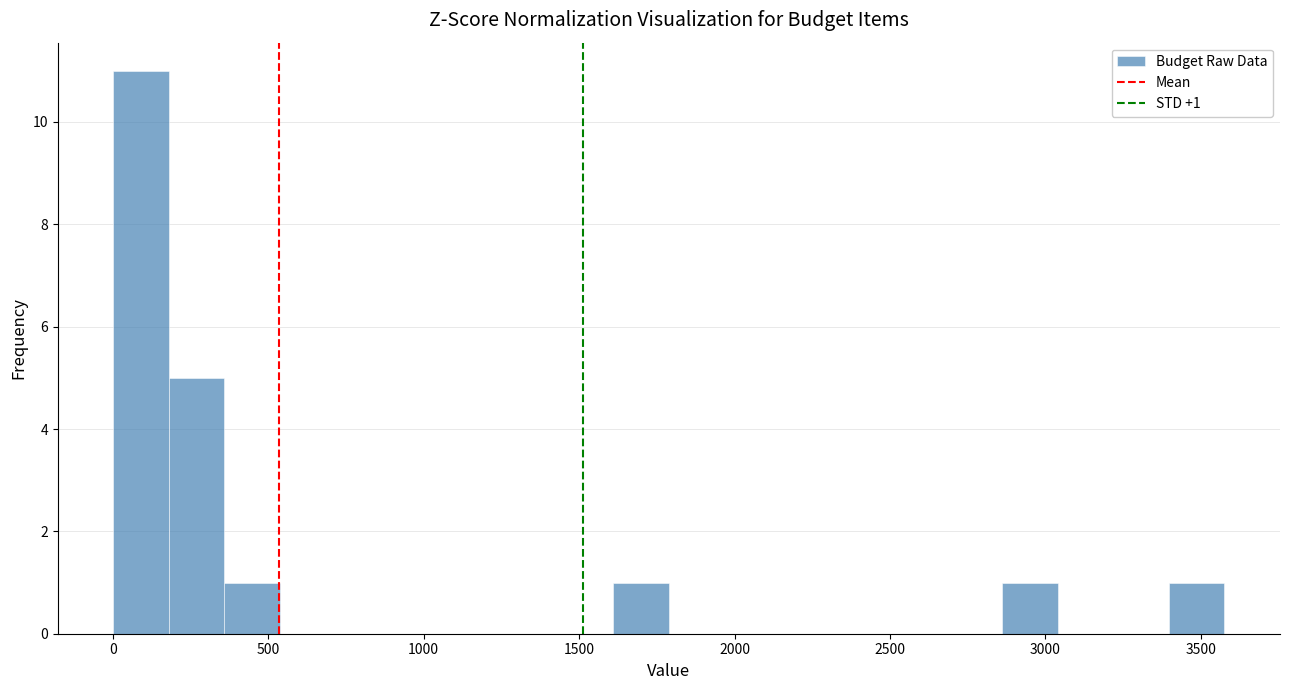

Read against the x-axis, roughly where is the centre of the tallest bar?

100